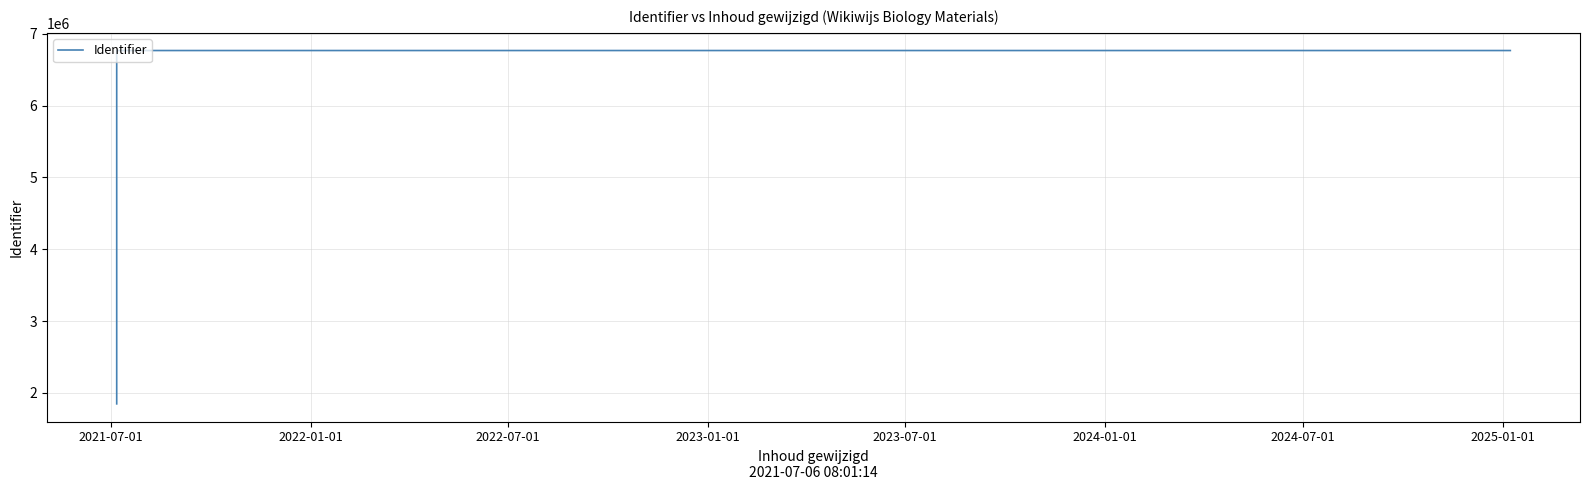

How many data points are less than 1847181?

6